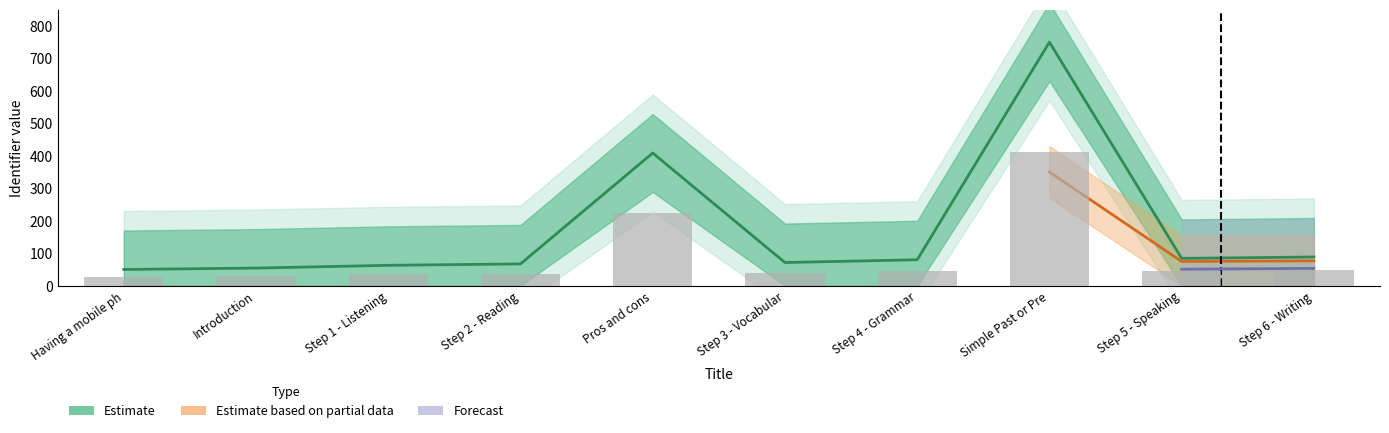

True or false: Estimate has a value of 84.1 at Step 5 - Speaking.

True